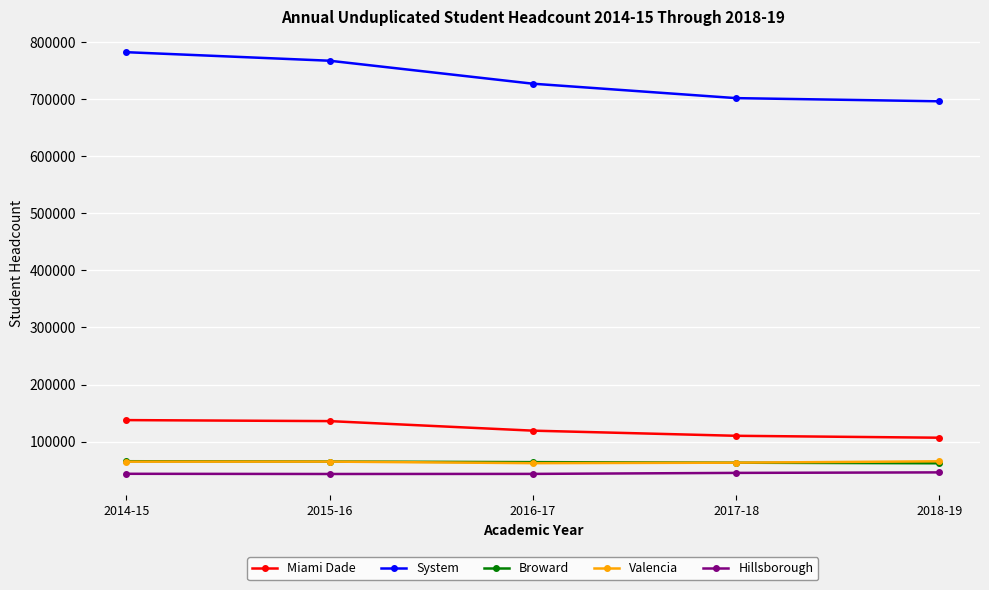

Is the value of System at 2015-16 greater than the value of Valencia at 2014-15?

Yes